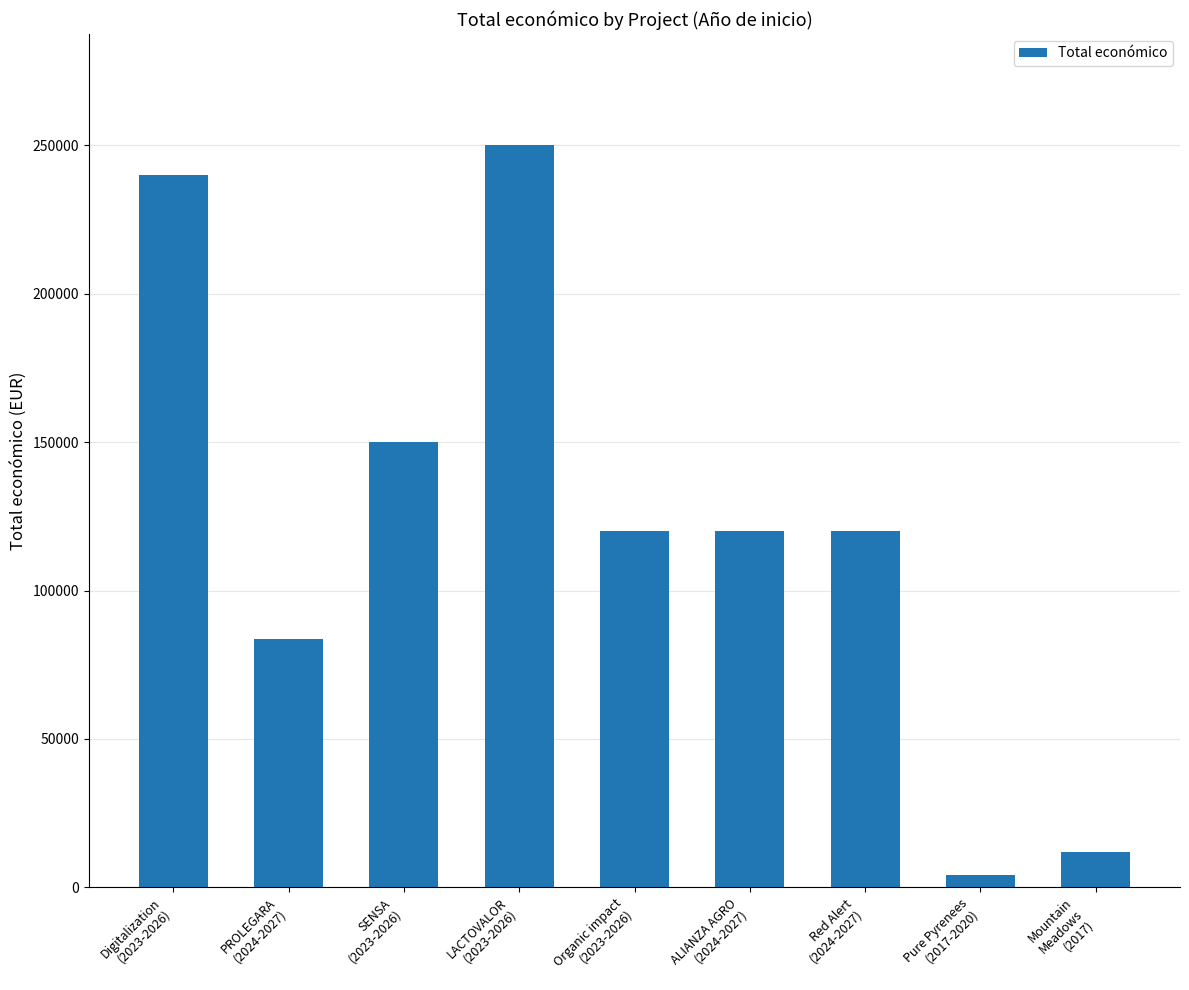

What is the value of the 7th bar from the left?

120000